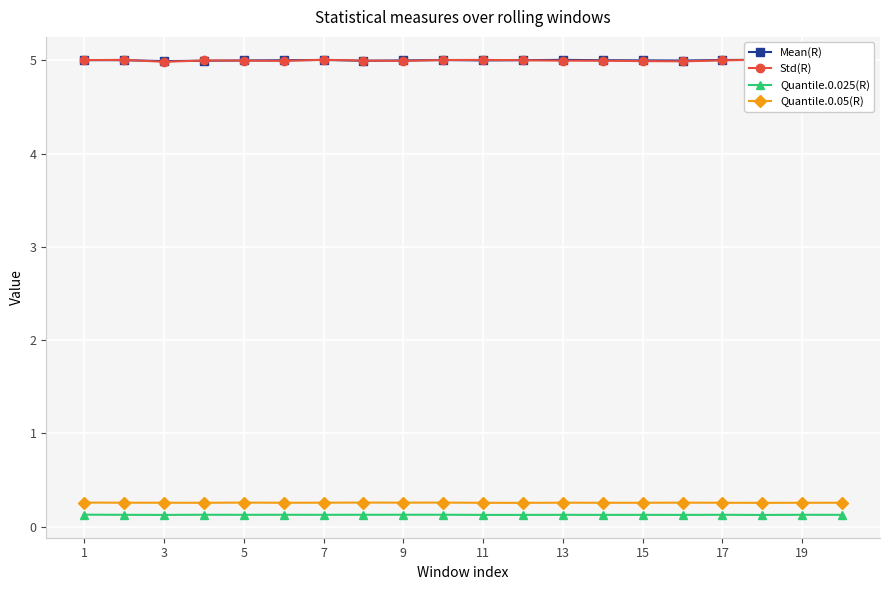

True or false: Quantile.0.05(R) and Quantile.0.025(R) cross at least once.

False